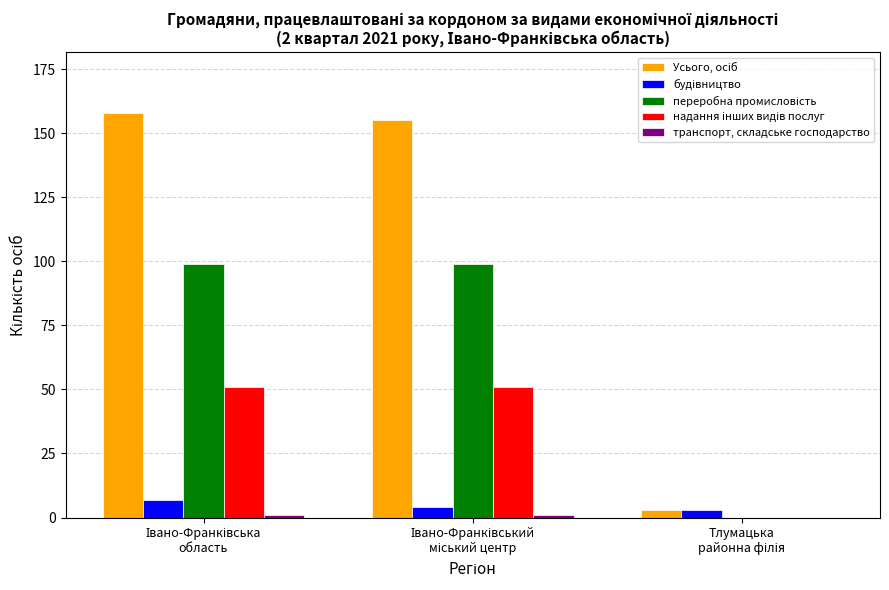

How many groups of bars are there?

3